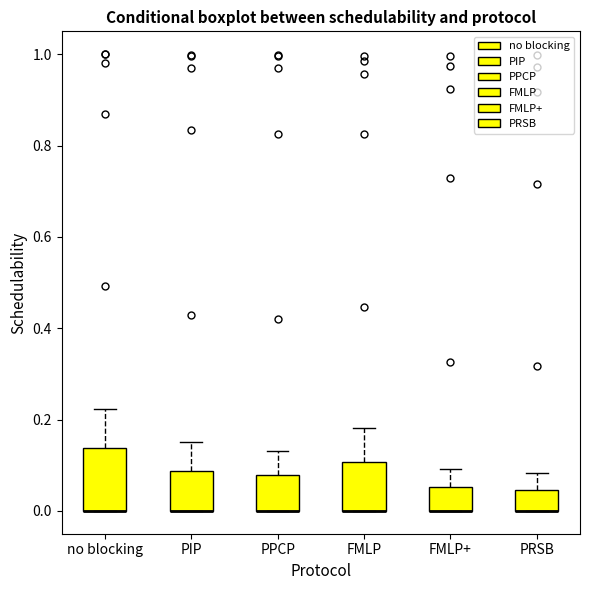

Reading left to right, read every box against the y-axis: the position of its median line, the range the box covers, and the ends of its whiskers. The values are not printed on the chart, so give them approximately, as read against the axis.

no blocking: median 0.00 (drawn on the box's lower edge), box 0.00 to 0.14, whiskers 0.00 to 0.22
PIP: median 0.00 (drawn on the box's lower edge), box 0.00 to 0.08, whiskers 0.00 to 0.16
PPCP: median 0.00 (drawn on the box's lower edge), box 0.00 to 0.08, whiskers 0.00 to 0.14
FMLP: median 0.00 (drawn on the box's lower edge), box 0.00 to 0.10, whiskers 0.00 to 0.18
FMLP+: median 0.00 (drawn on the box's lower edge), box 0.00 to 0.06, whiskers 0.00 to 0.10
PRSB: median 0.00 (drawn on the box's lower edge), box 0.00 to 0.04, whiskers 0.00 to 0.08